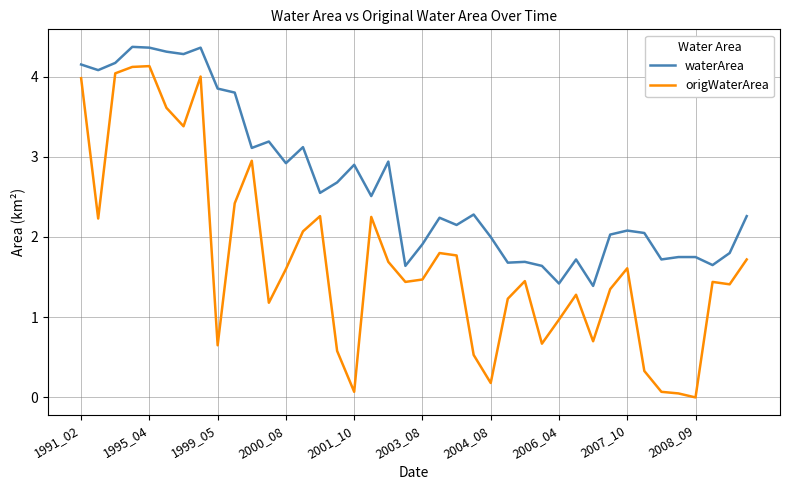

Rank the series by their maximum value, from lowest to highest.

origWaterArea, waterArea